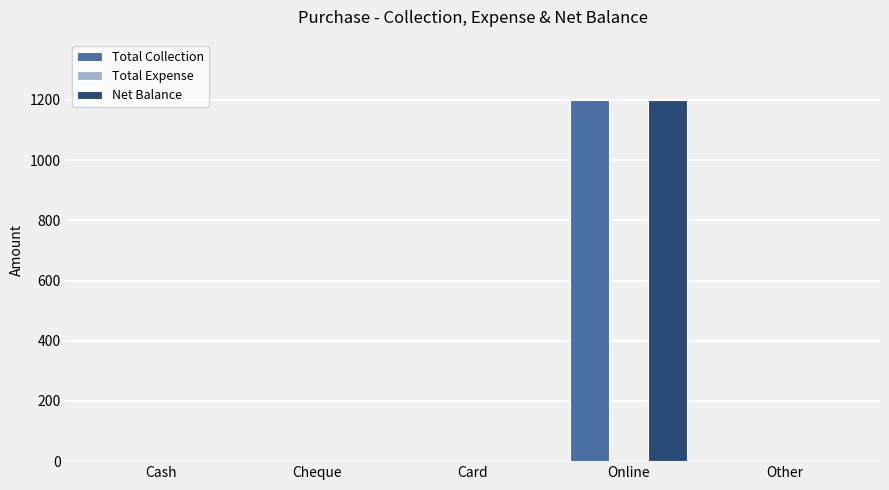

At which label does Total Collection reach its peak?

Online